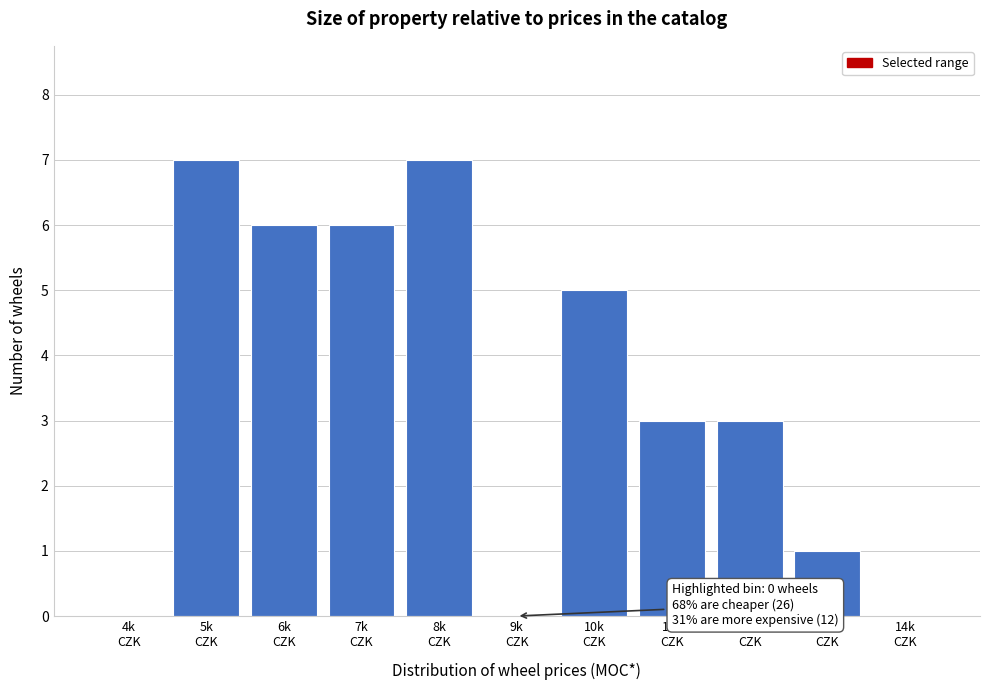

What is the sum of all values?

38